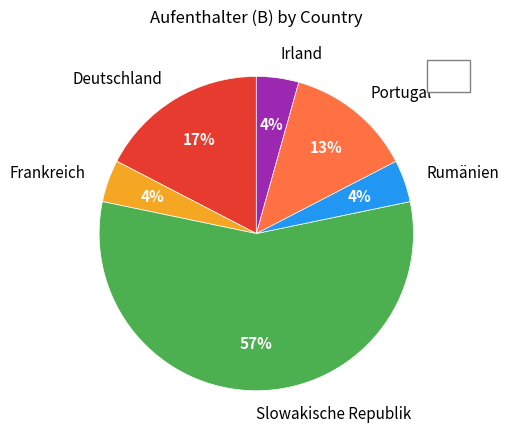

Which has a higher value, Slowakische Republik or Portugal?

Slowakische Republik